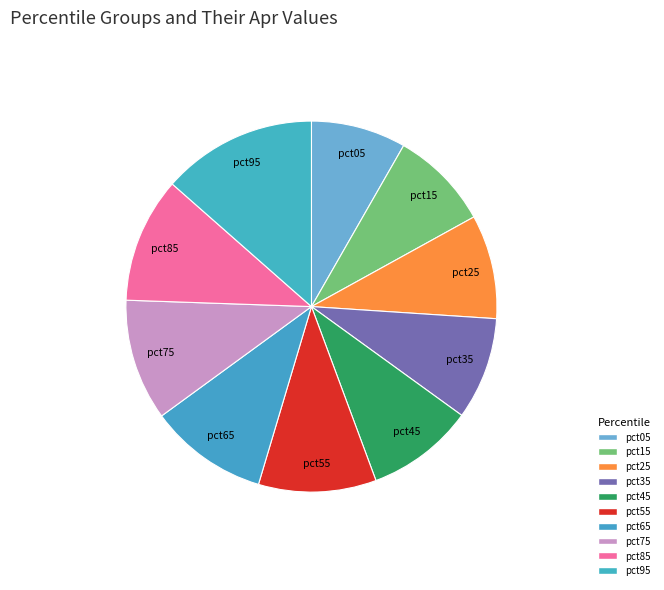

Is pct25 the majority of the pie?

No